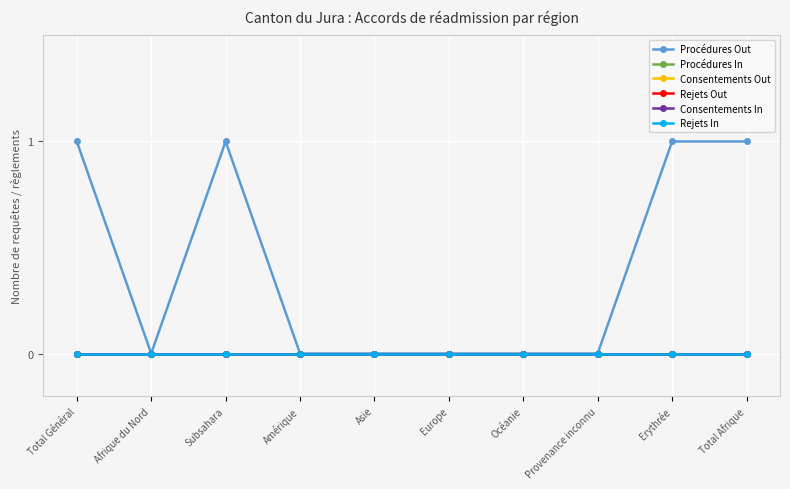

At which category is the sum across all series the highest?

Total Général